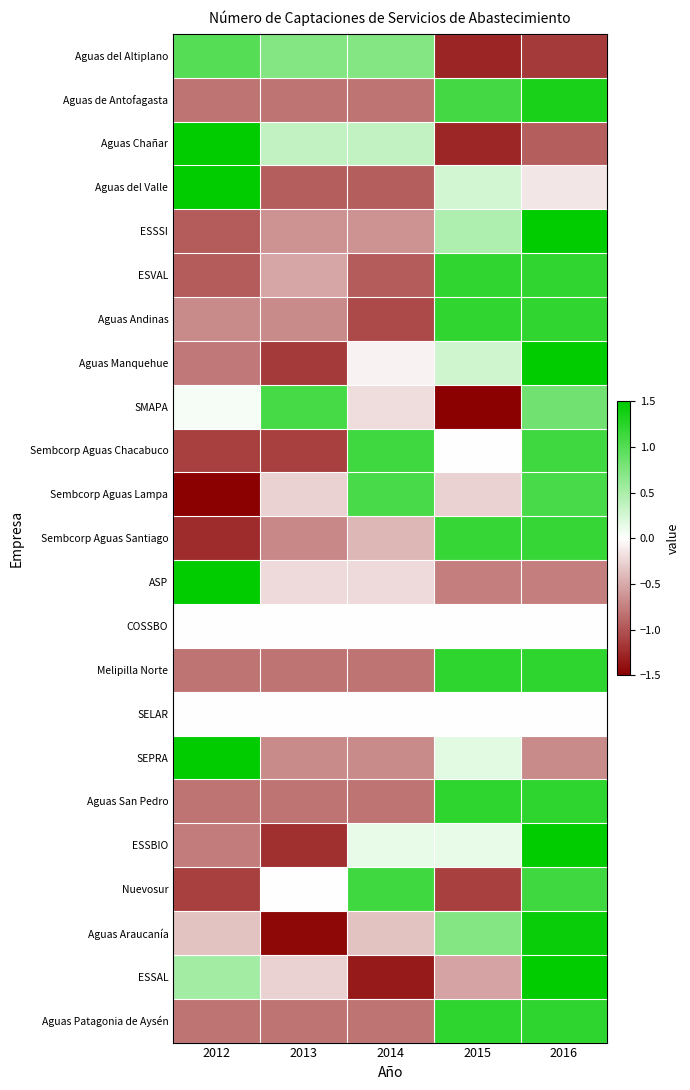

Rank the series at 2015 from lowest to highest value.

SMAPA, Aguas del Altiplano, Aguas Chañar, Nuevosur, ASP, ESSAL, Sembcorp Aguas Lampa, Sembcorp Aguas Chacabuco, COSSBO, SELAR, ESSBIO, SEPRA, Aguas del Valle, Aguas Manquehue, ESSSI, Aguas Araucanía, Aguas de Antofagasta, Sembcorp Aguas Santiago, ESVAL, Aguas Andinas, Melipilla Norte, Aguas Patagonia de Aysén, Aguas San Pedro